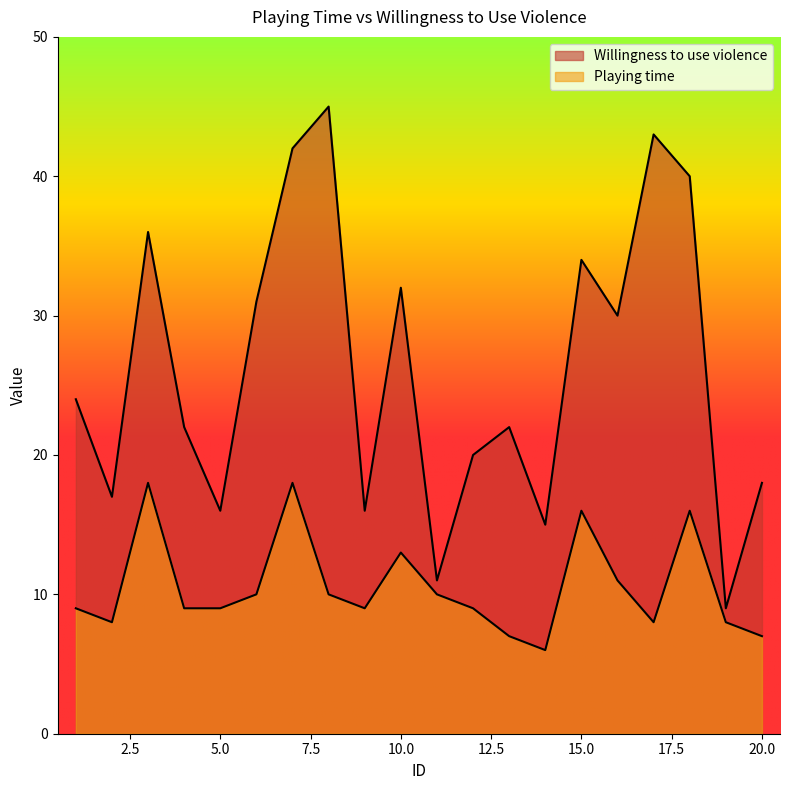

Does the chart display data point markers on the line(s)?

No